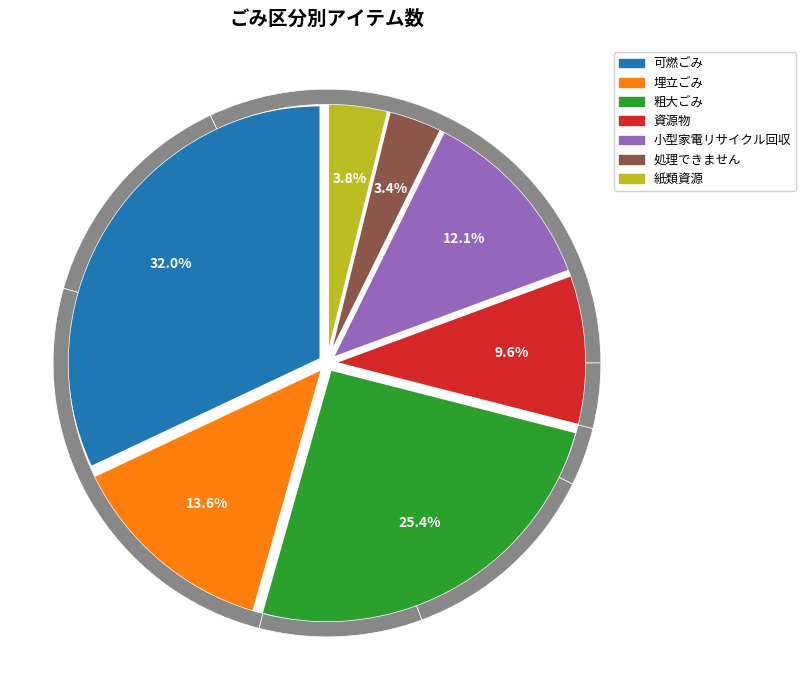

Does 資源物 account for over 50% of the chart?

No